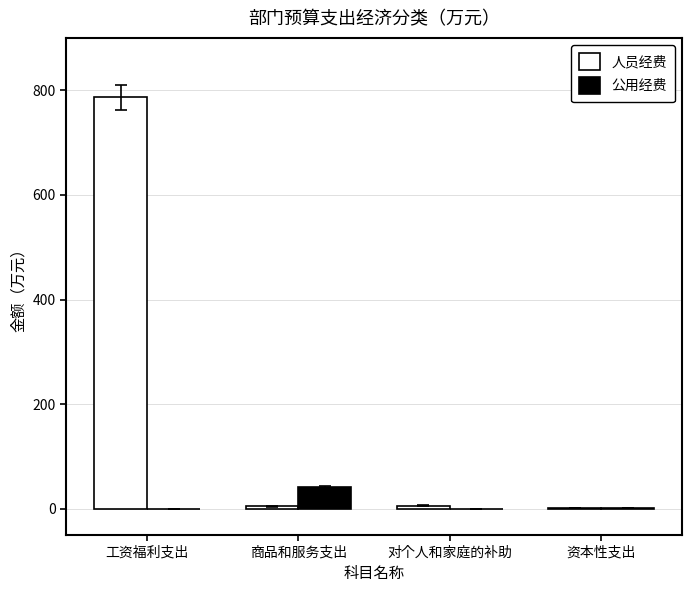

What is the sum of the 人员经费 values at 资本性支出 and 商品和服务支出?

6.8